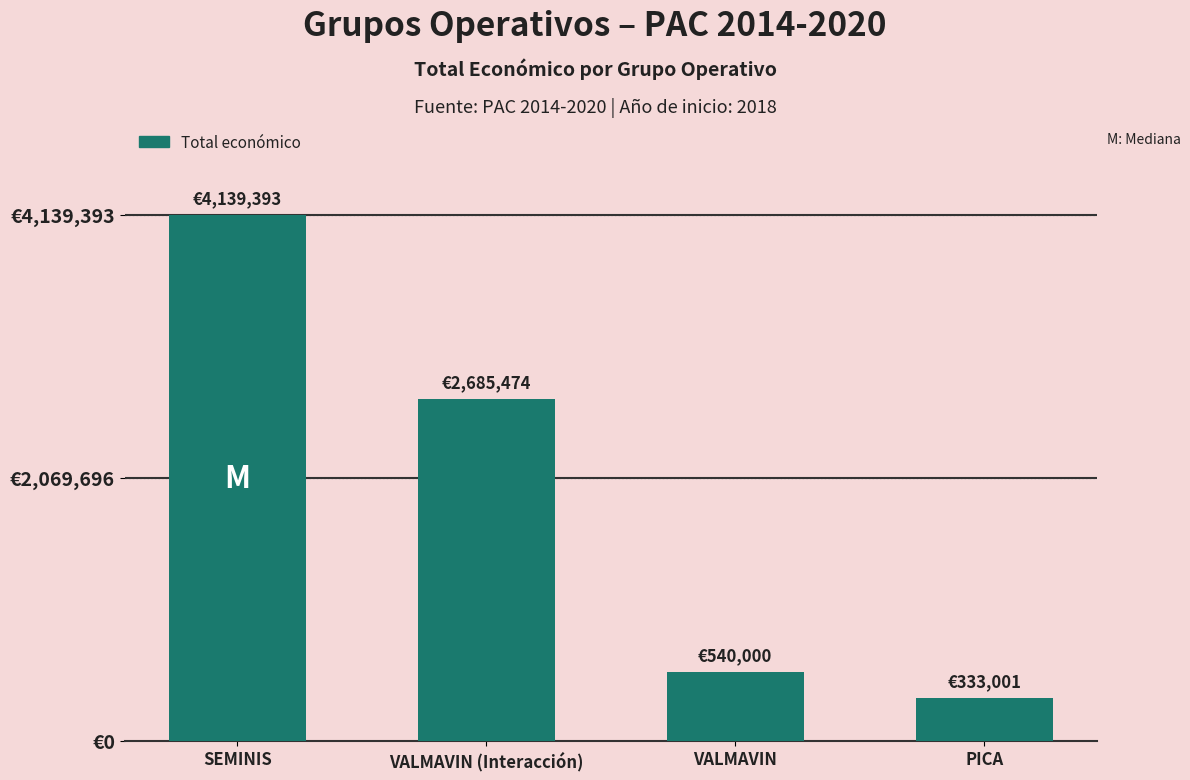

At which category does the chart reach its minimum across all series?

PICA